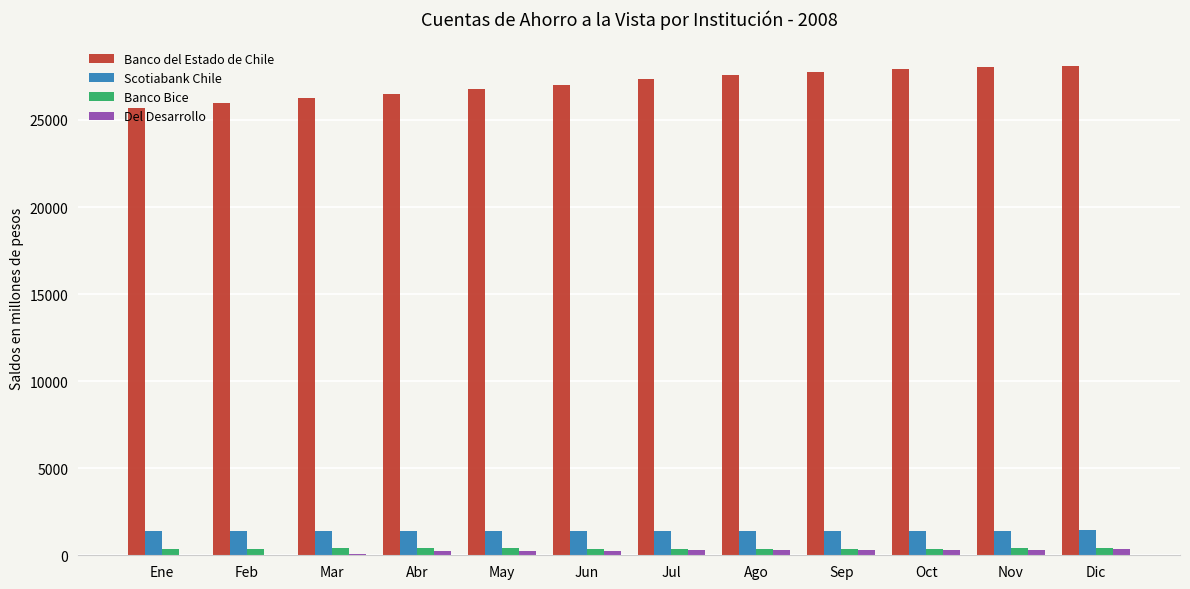

What is the sum of all Banco del Estado de Chile values?

324996